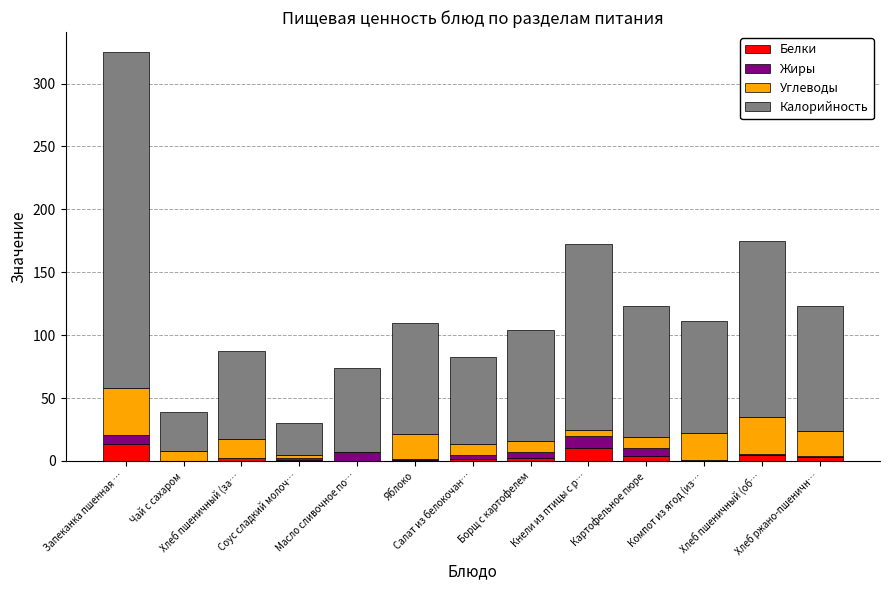

What is the sum of all Белки values?

44.1